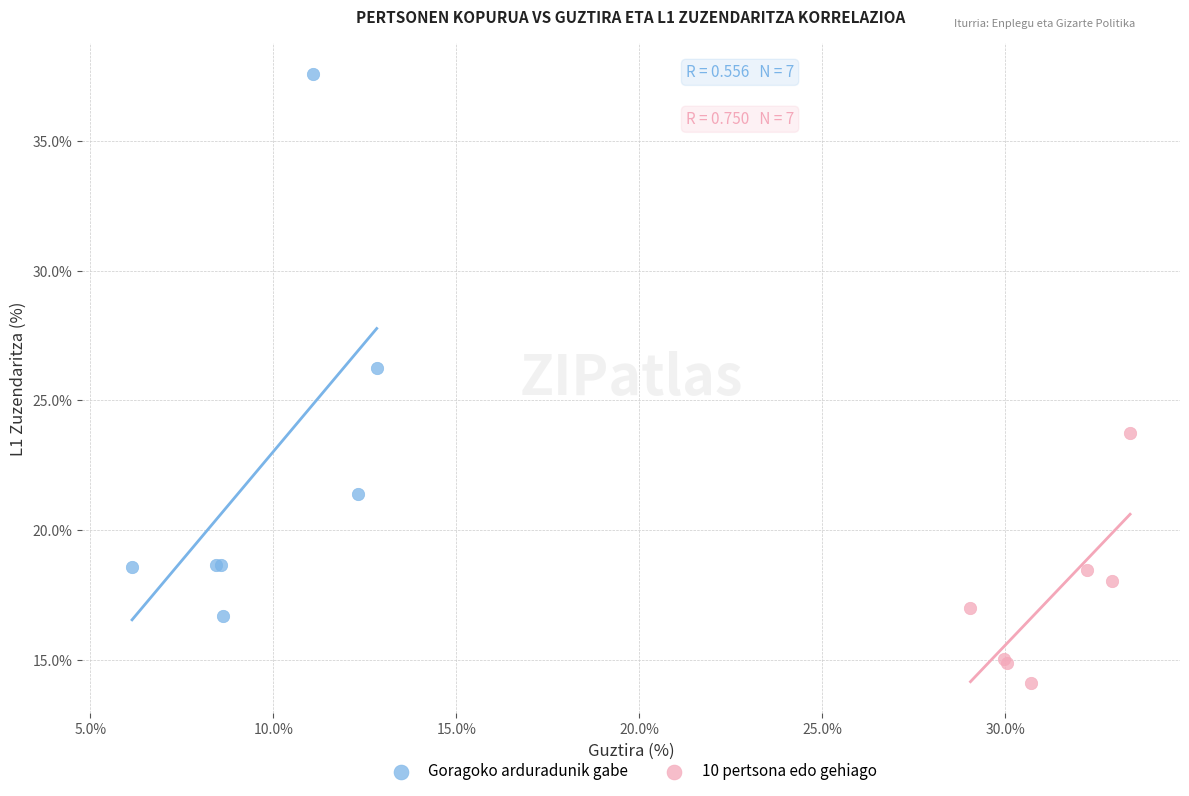

Which series reaches the minimum Y coordinate?

10 pertsona edo gehiago